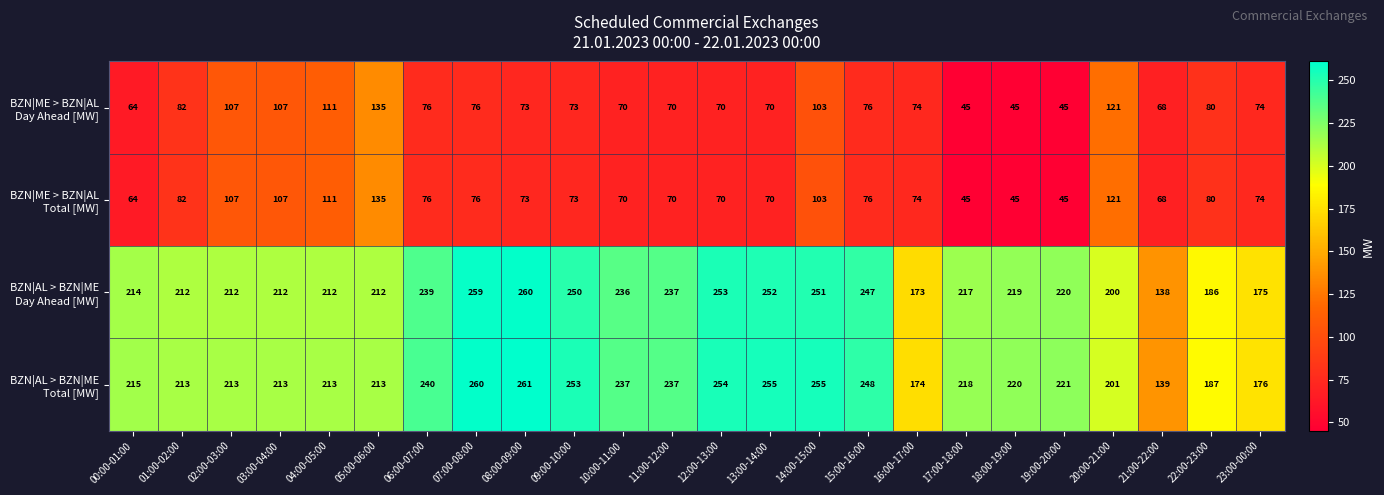

What is the spread (max minus min) of values at 14:00-15:00?

152